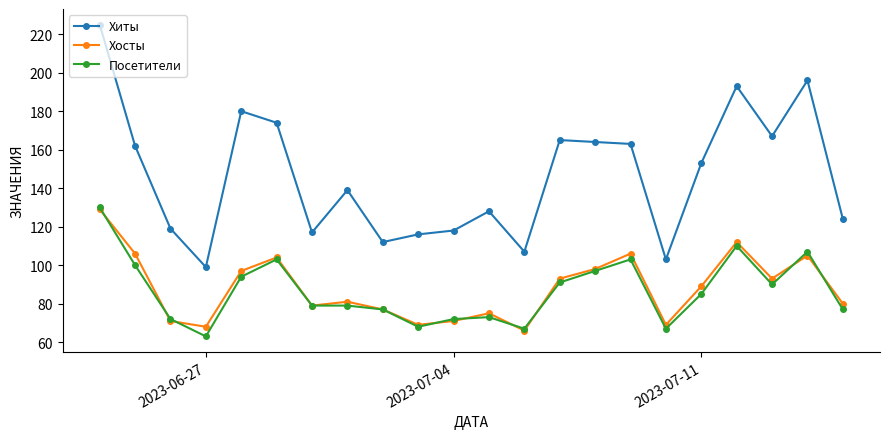

What are all the series names shown in the legend?

Хиты, Хосты, Посетители